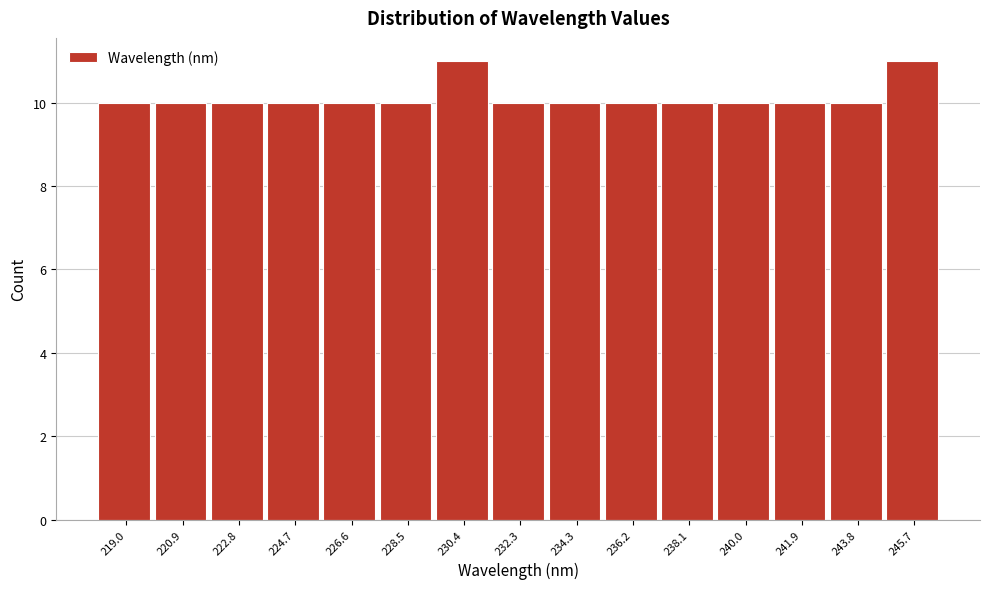

Reading left to right, list every bar in this chart as the range it spans on the x-axis followed by its height. Neither the bar edges nor the heights are printed on the chart, so give them approximately, as read against the axes.

218.0 to 220.0: 10
220.0 to 221.8: 10
221.8 to 223.8: 10
223.8 to 225.6: 10
225.6 to 227.6: 10
227.6 to 229.4: 10
229.4 to 231.4: 11
231.4 to 233.4: 10
233.4 to 235.2: 10
235.2 to 237.2: 10
237.2 to 239.0: 10
239.0 to 241.0: 10
241.0 to 242.8: 10
242.8 to 244.8: 10
244.8 to 246.6: 11